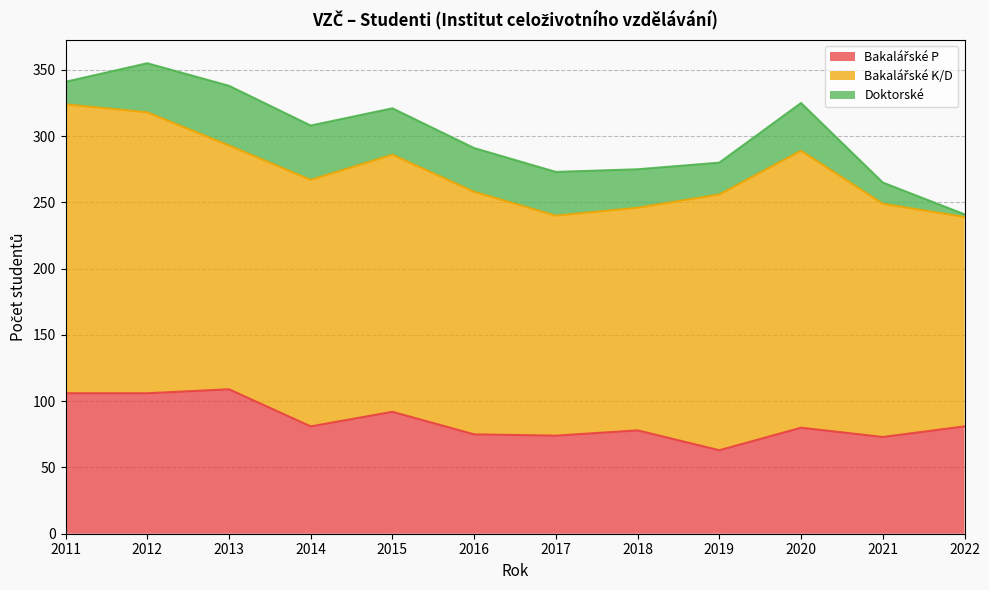

Reading left to right, list all the values displayed in this chart.

Bakalářské P: 2011=106	2012=106	2013=109	2014=81	2015=92	2016=75	2017=74	2018=78	2019=63	2020=80	2021=73	2022=81
Bakalářské K/D: 2011=218	2012=212	2013=184	2014=186	2015=194	2016=183	2017=166	2018=168	2019=193	2020=209	2021=176	2022=158
Doktorské: 2011=17	2012=37	2013=45	2014=41	2015=35	2016=33	2017=33	2018=29	2019=24	2020=36	2021=16	2022=2